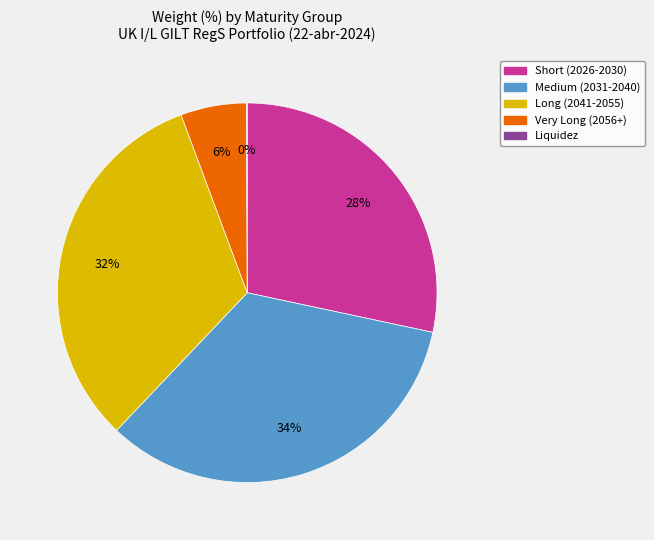

To the nearest percent, what is the difference between the largest and smallest slice percentages?

34%